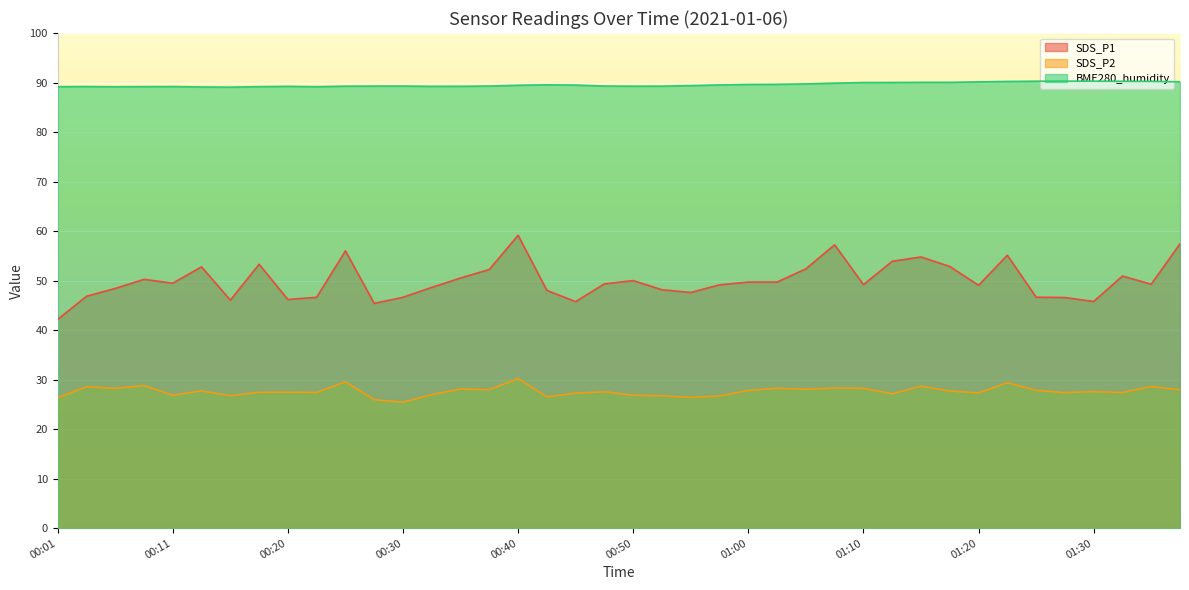

What is the minimum value shown in the chart?

25.4